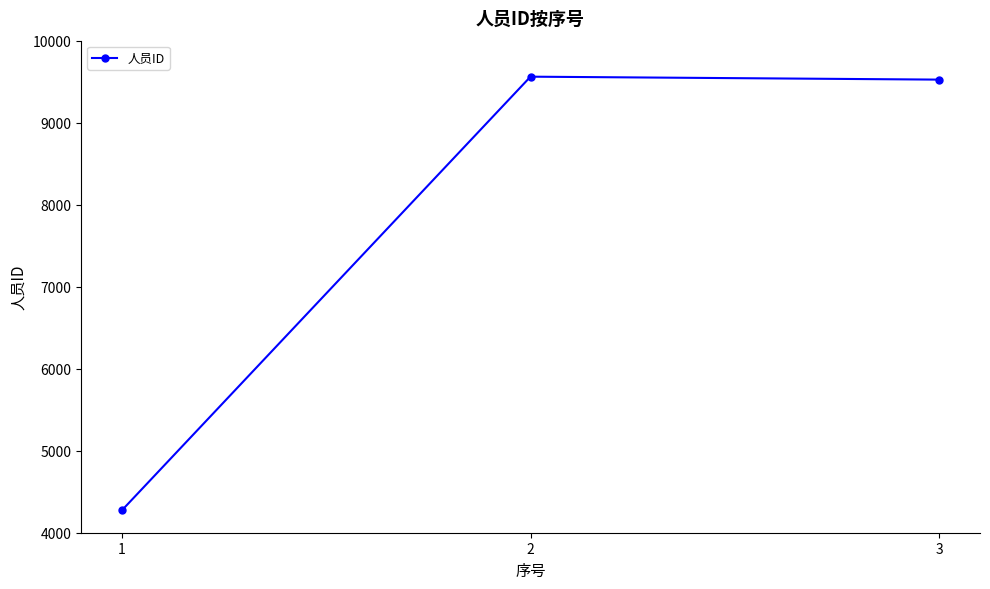

Does the chart have visible grid lines?

No